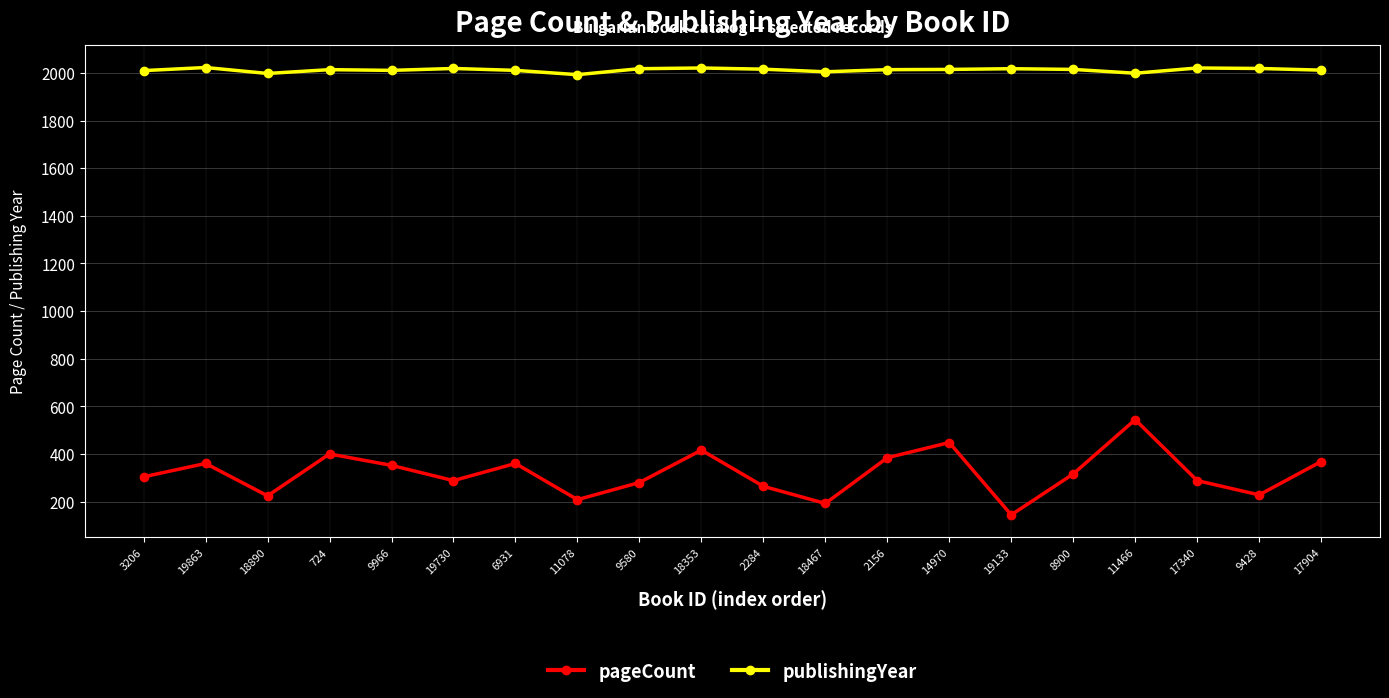

How many interior local valleys does the pageCount series have?

6